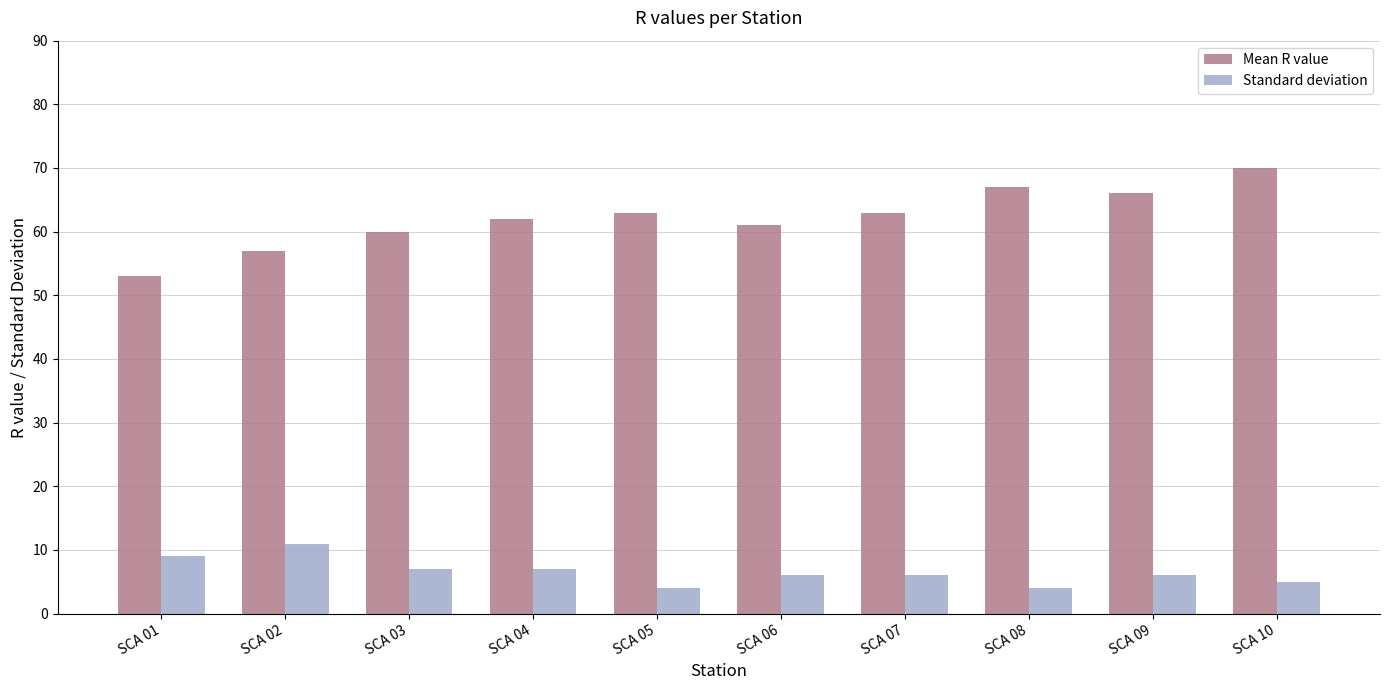

At which label does Standard deviation reach its peak?

SCA 02